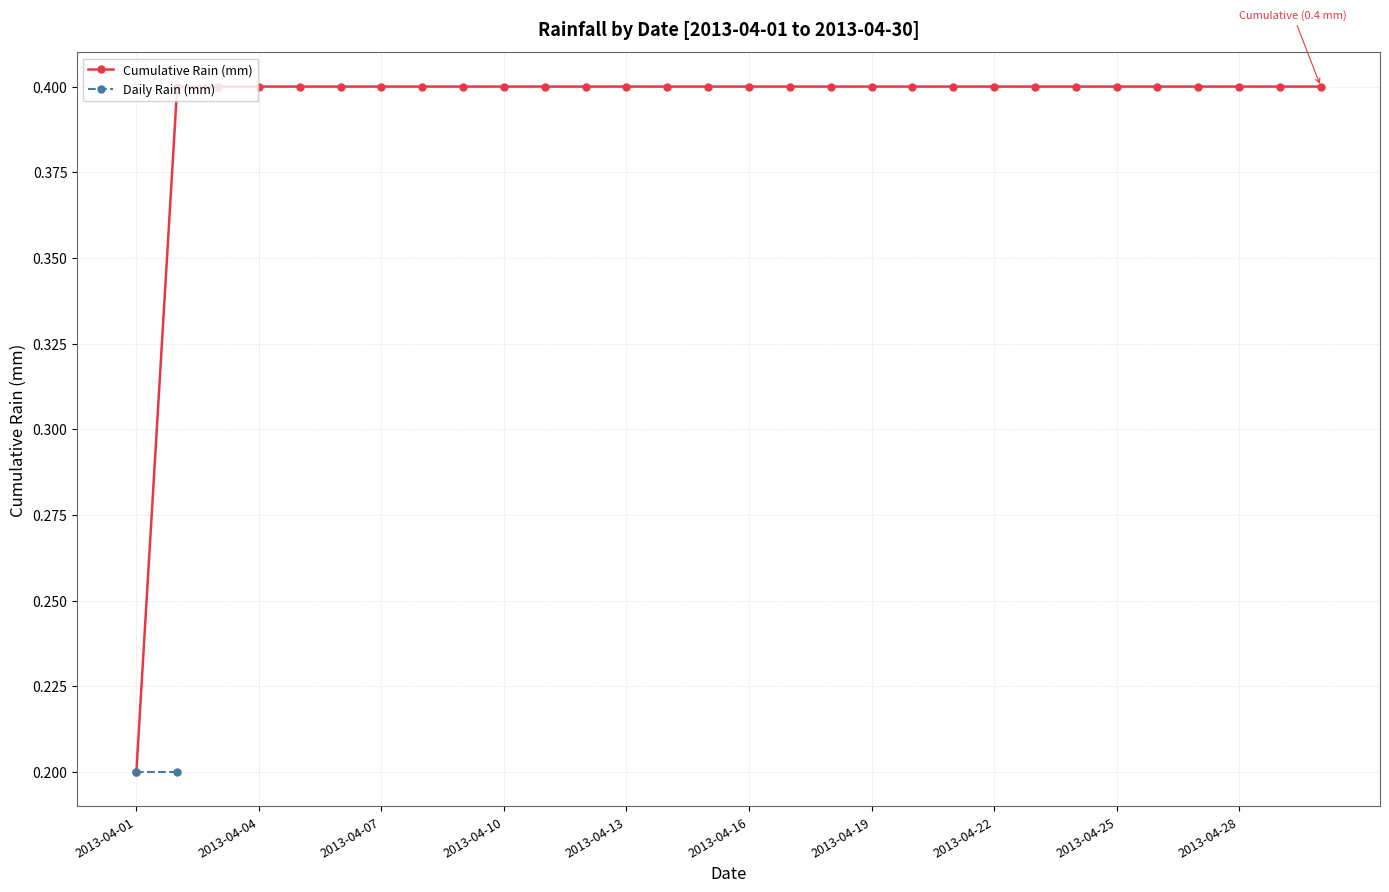

Count the Cumulative Rain (mm) values in the range 0 to 1.

30